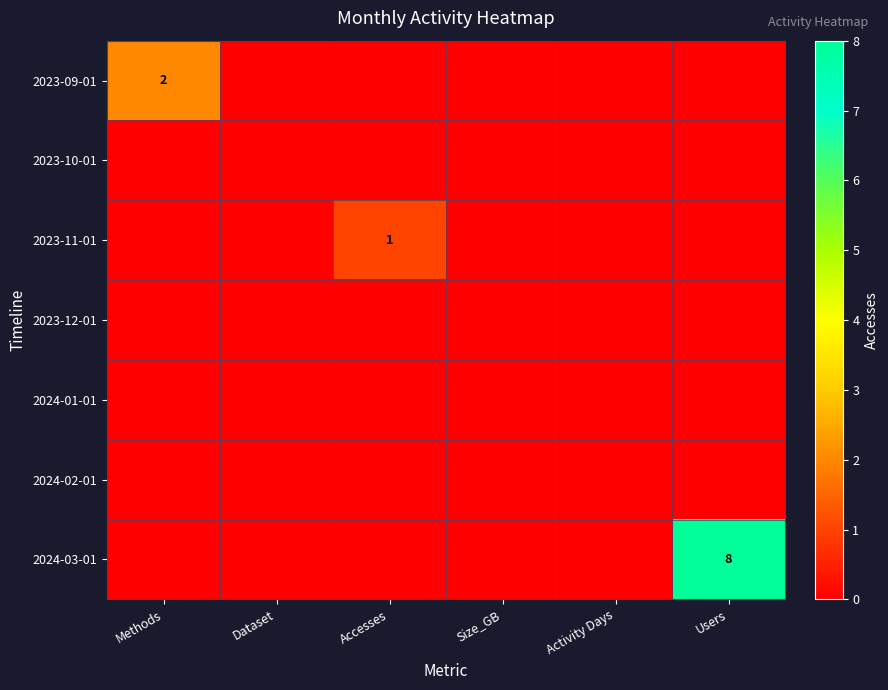

What is the sum of all 2024-03-01 values?

8